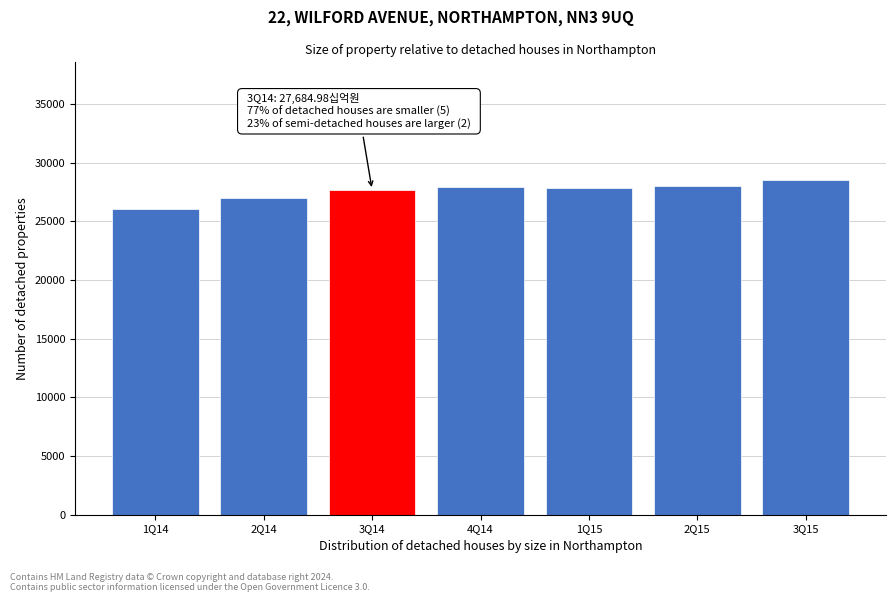

Is it true that the value at 1Q15 is 27824.4?

True